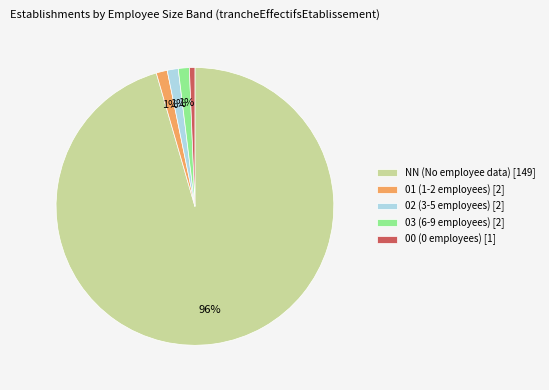

What is the majority slice?

NN